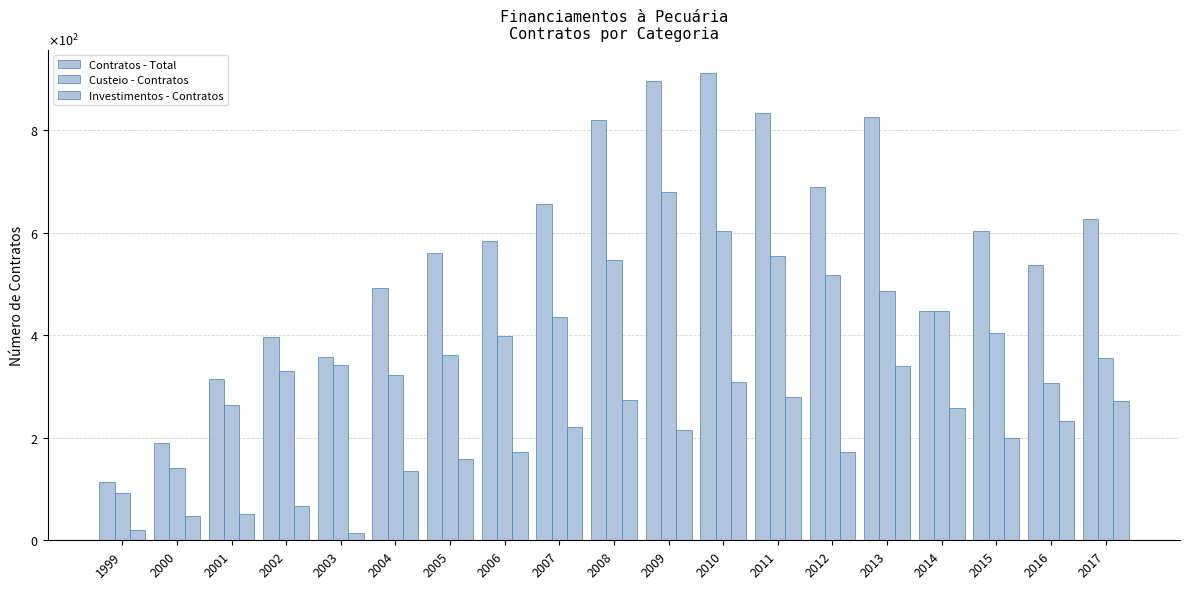

Reading left to right, list all the values displayed in this chart.

Contratos - Total: 1999=113	2000=189	2001=314	2002=396	2003=357	2004=493	2005=561	2006=583	2007=656	2008=820	2009=896	2010=912	2011=834	2012=690	2013=826	2014=448	2015=604	2016=538	2017=627
Custeio - Contratos: 1999=92	2000=141	2001=263	2002=330	2003=342	2004=323	2005=362	2006=399	2007=435	2008=547	2009=680	2010=603	2011=554	2012=518	2013=486	2014=448	2015=404	2016=306	2017=355
Investimentos - Contratos: 1999=21	2000=48	2001=51	2002=66	2003=15	2004=135	2005=158	2006=172	2007=221	2008=273	2009=216	2010=309	2011=280	2012=172	2013=340	2014=259	2015=200	2016=232	2017=272